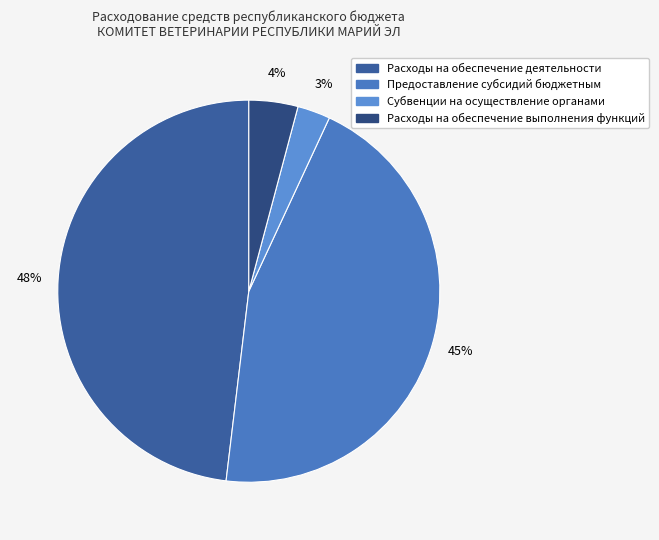

To the nearest percent, what is the difference between the Расходы на обеспечение выполнения функций and Субвенции на осуществление органами slice percentages?

1%